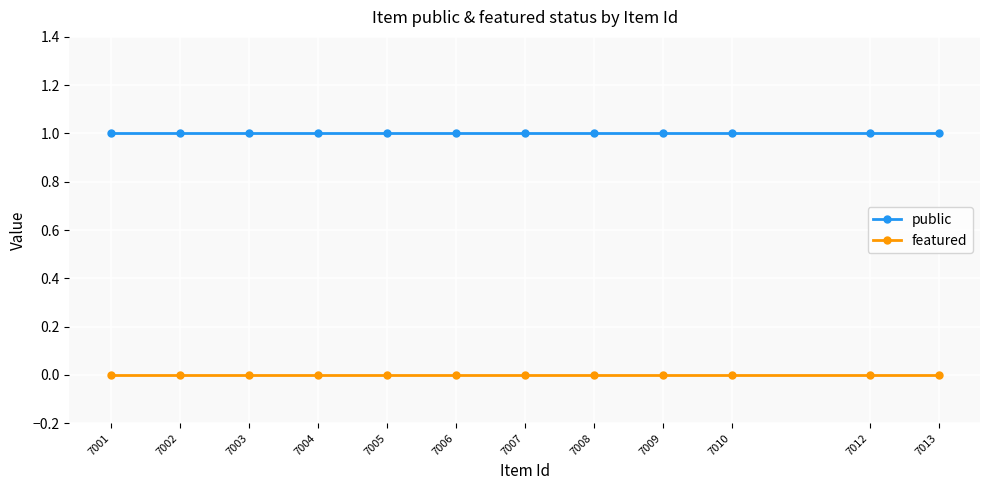

Which series has the largest total across all categories?

public